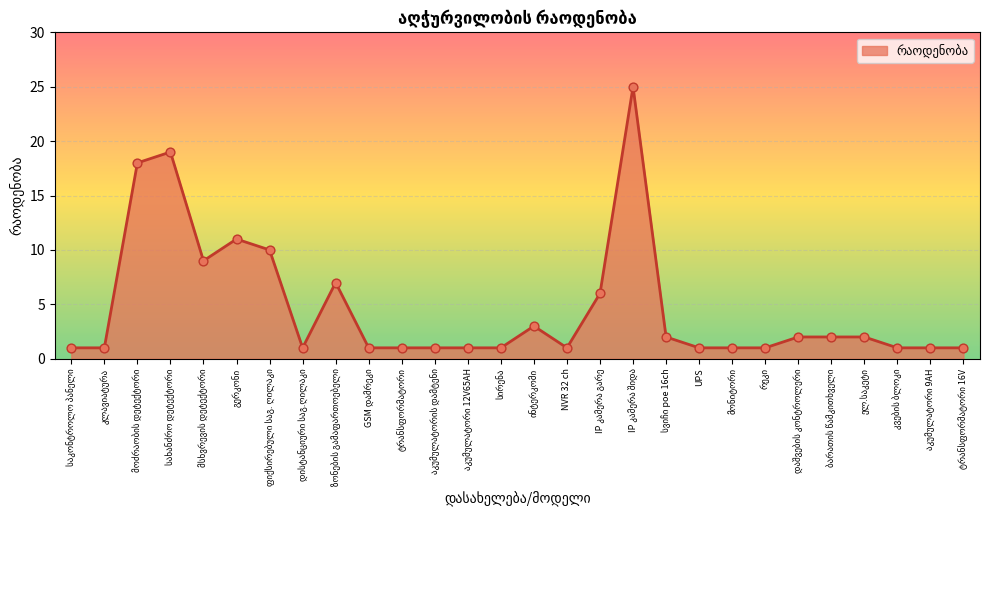

What is the greatest value displayed?

25